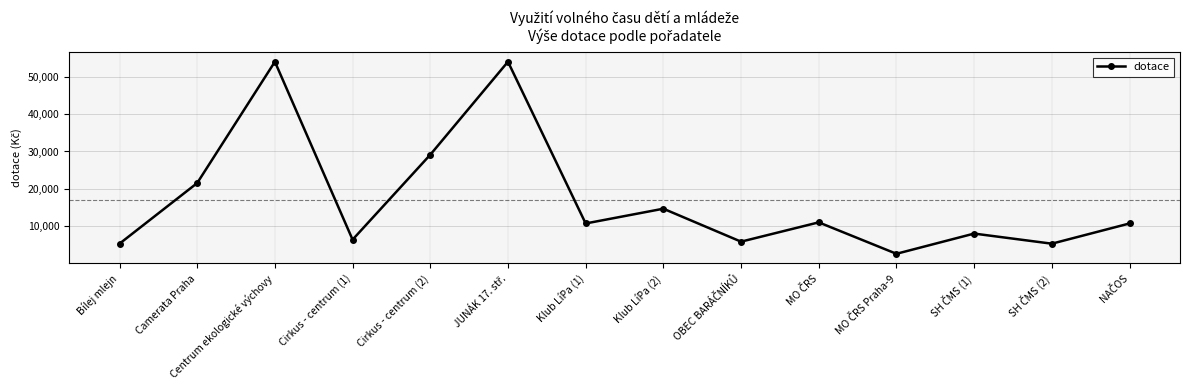

At which category does the data reach its first local peak?

Centrum ekologické výchovy